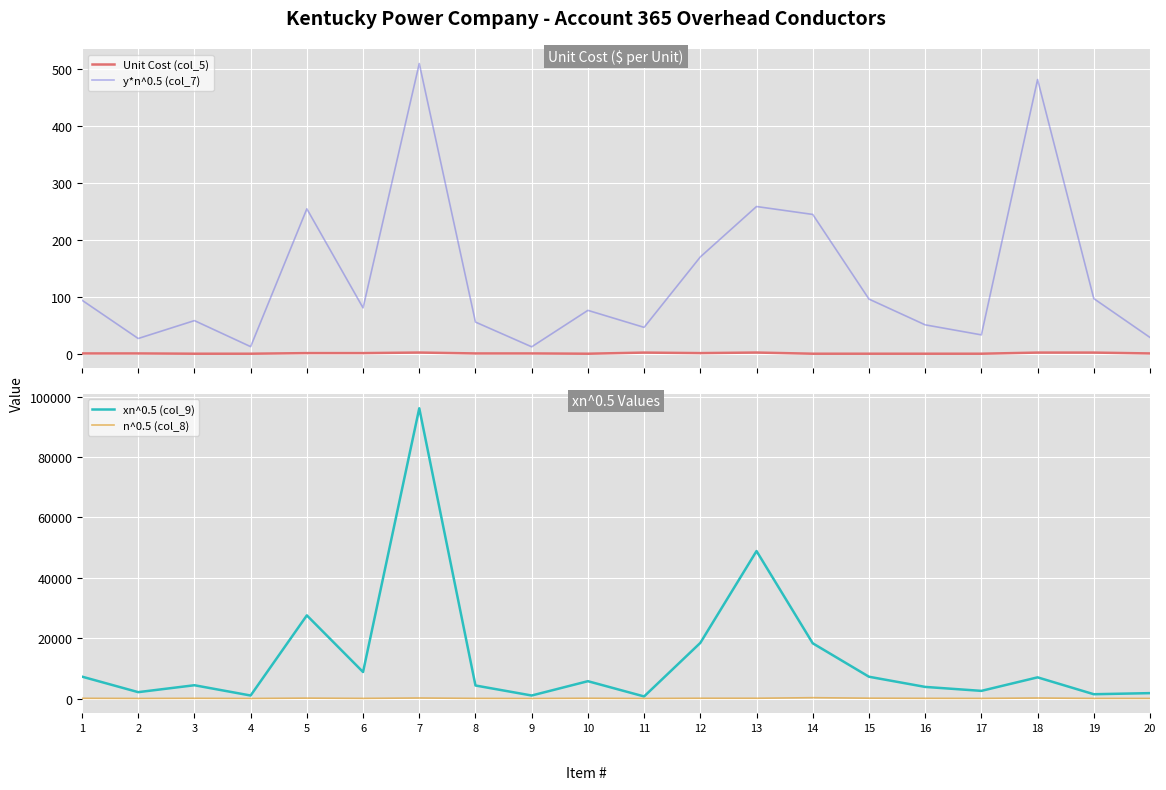

At which category is the sum across all series the highest?

7